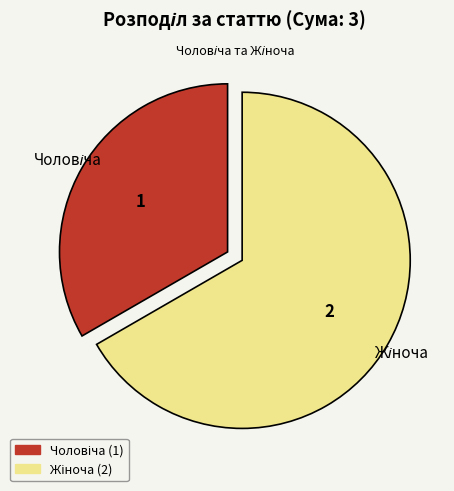

Is there a majority slice in this chart?

Yes